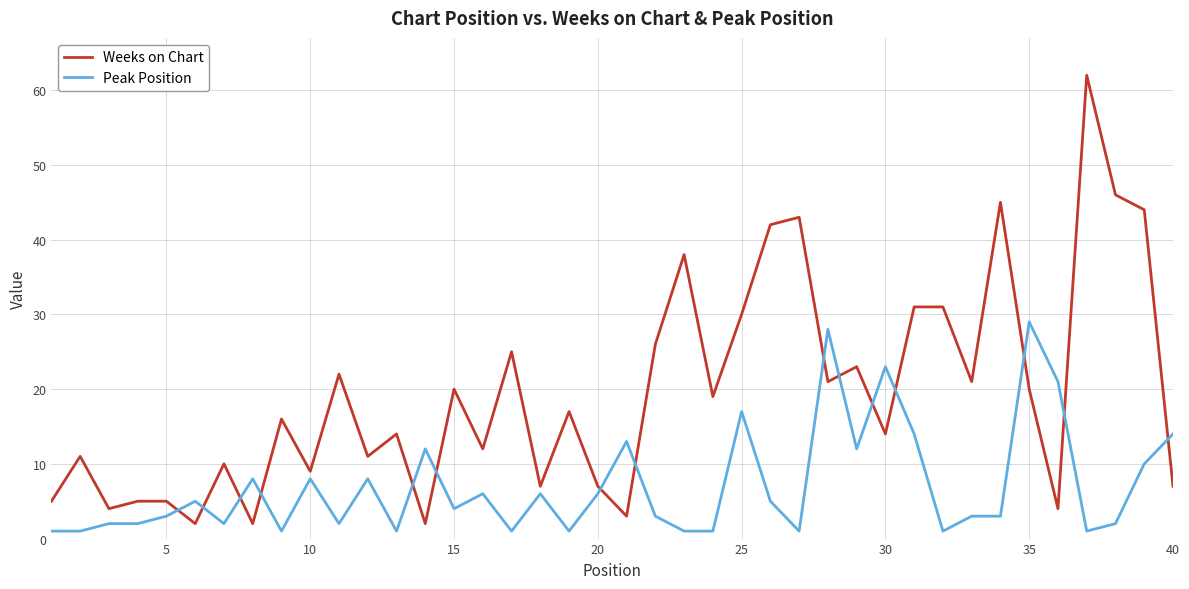

True or false: Peak Position and Weeks on Chart intersect in this chart.

True